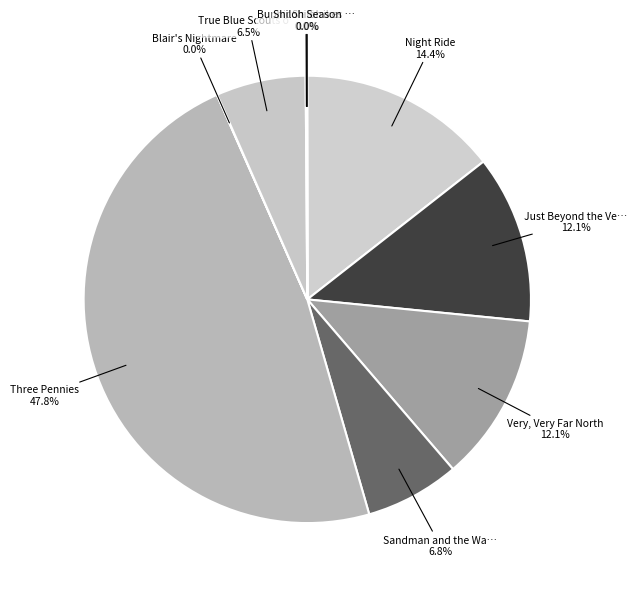

How many segments does this pie chart have?

10